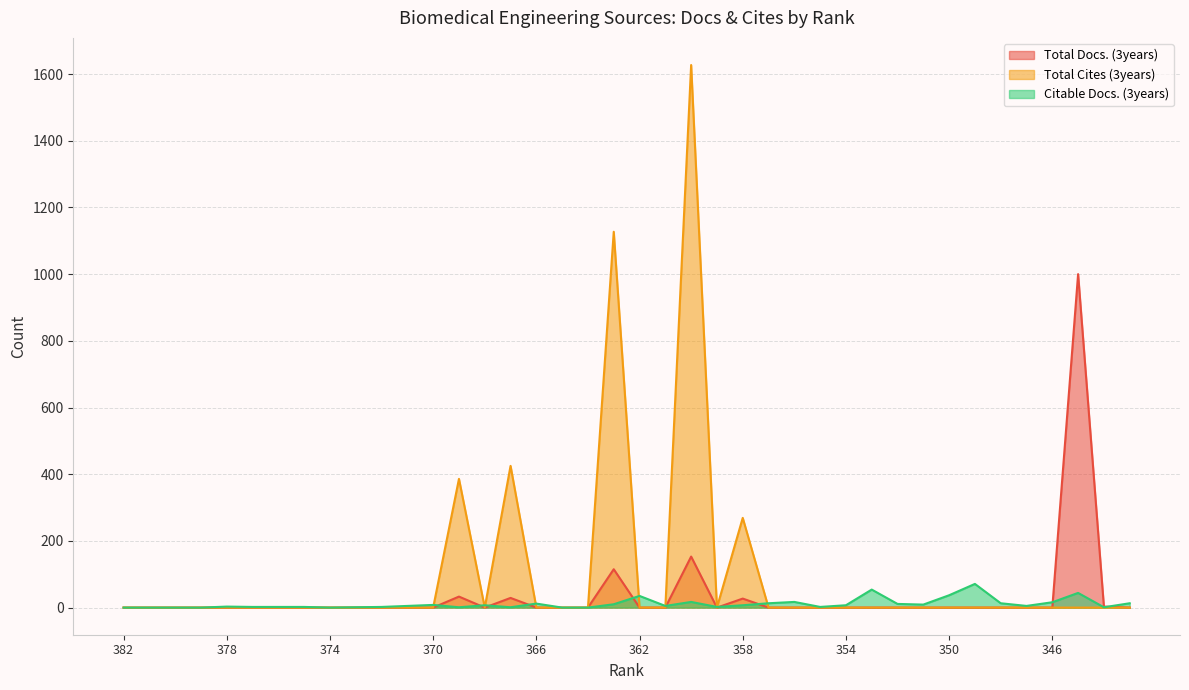

Where do Total Cites (3years) and Citable Docs. (3years) first cross each other?

370 and 369